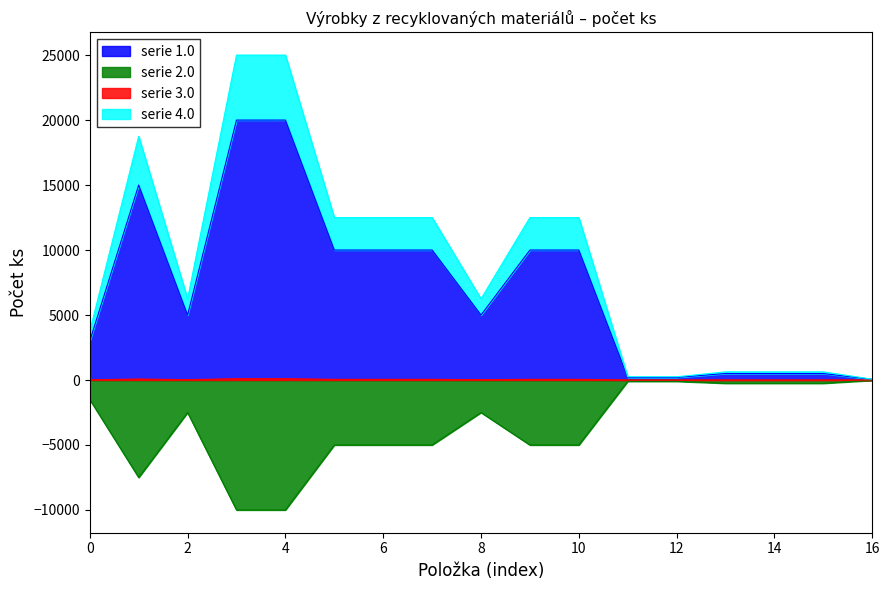

The value of serie 1.0 at 8 is 5000.0. True or false?

True